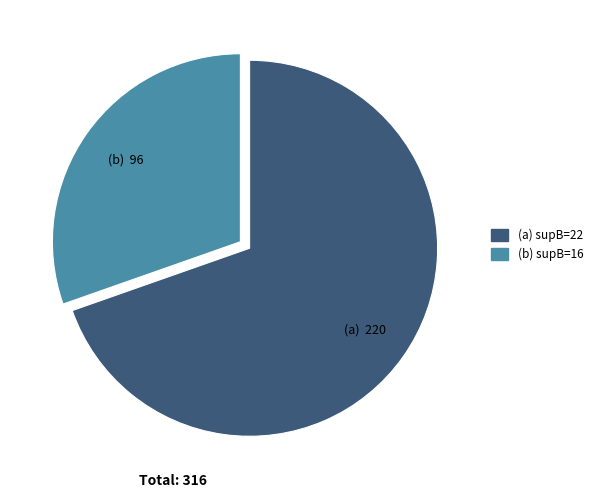

Approximately how many times larger is the value at (a) supB=22 compared to (b) supB=16?

2.3